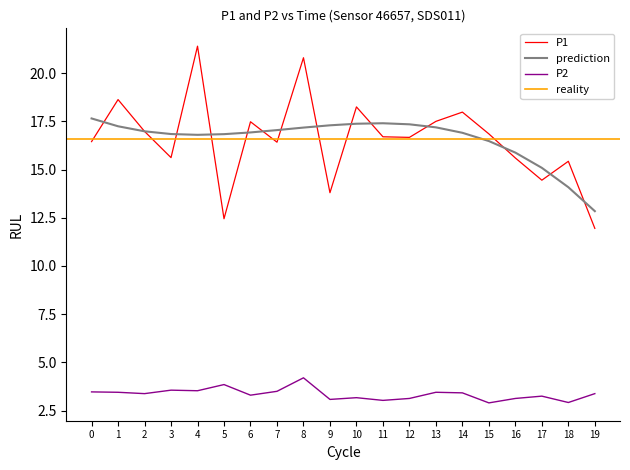

How many categories are shown in the chart?

20